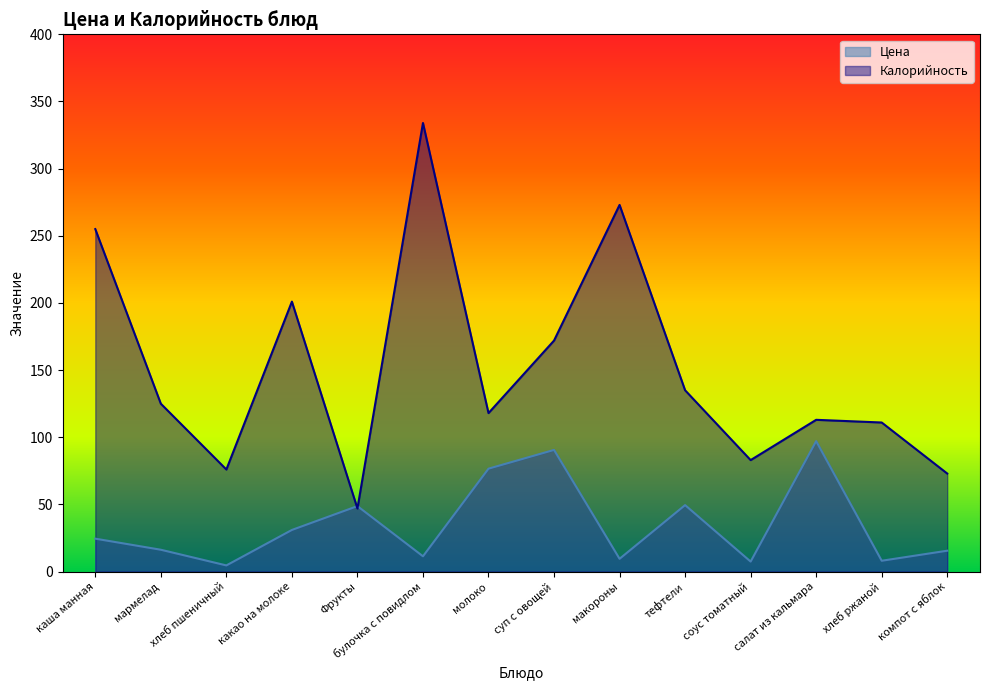

What is the minimum value shown in the chart?

4.6